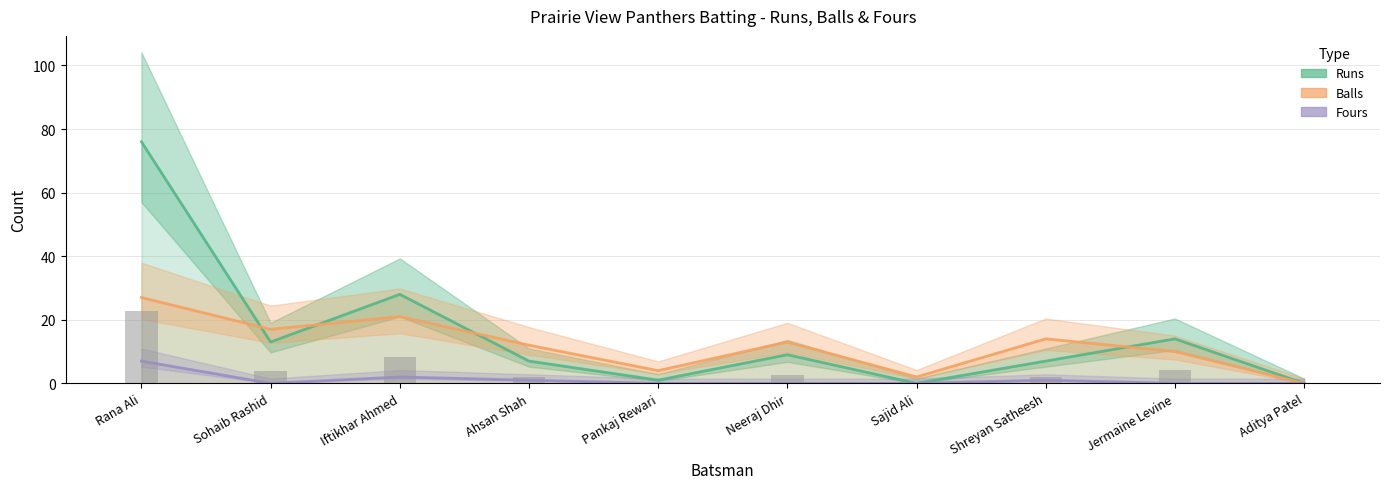

Reading left to right, list all the values displayed in this chart.

Runs: Rana Ali=76	Sohaib Rashid=13	Iftikhar Ahmed=28	Ahsan Shah=7	Pankaj Rewari=1	Neeraj Dhir=9	Sajid Ali=0	Shreyan Satheesh=7	Jermaine Levine=14	Aditya Patel=0
Balls: Rana Ali=27	Sohaib Rashid=17	Iftikhar Ahmed=21	Ahsan Shah=12	Pankaj Rewari=4	Neeraj Dhir=13	Sajid Ali=2	Shreyan Satheesh=14	Jermaine Levine=10	Aditya Patel=0
Fours: Rana Ali=7	Sohaib Rashid=0	Iftikhar Ahmed=2	Ahsan Shah=1	Pankaj Rewari=0	Neeraj Dhir=0	Sajid Ali=0	Shreyan Satheesh=1	Jermaine Levine=0	Aditya Patel=0